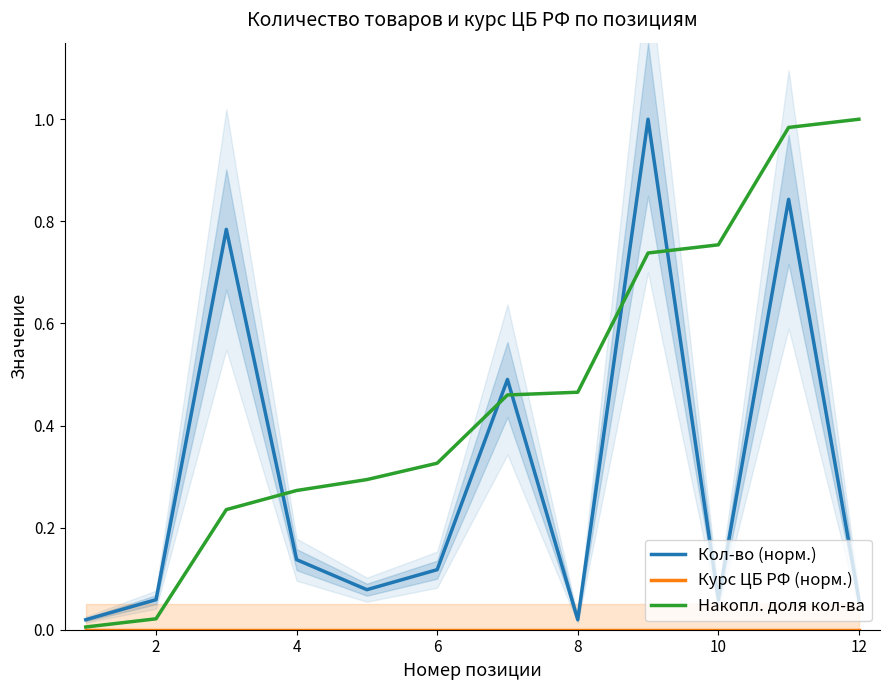

List the series in order of their overall mean, highest first.

Накопл. доля кол-ва, Кол-во (норм.), Курс ЦБ РФ (норм.)